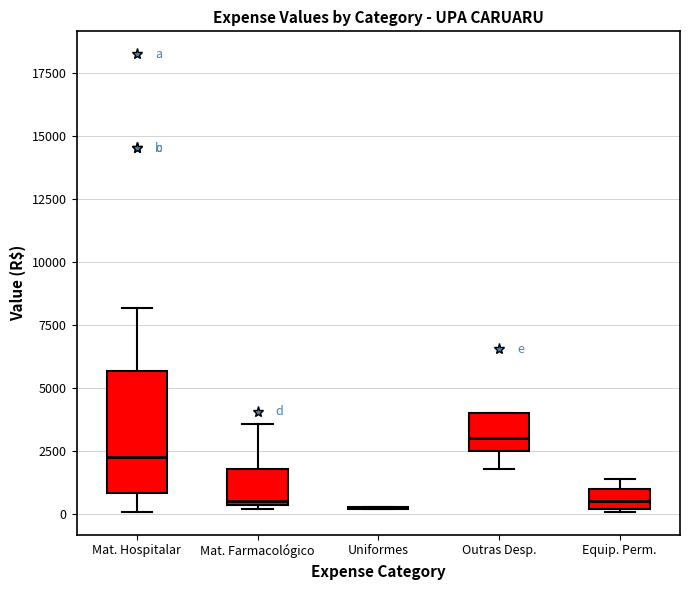

Reading left to right, transcribe this box plot: for each box, give where its median line is, the range the box spans, and where its two whiskers end, as read against the y-axis. The values are not printed on the chart, so give them approximately, as read against the axis.

Mat. Hospitalar: median 2000, box 1000 to 5500, whiskers 0 to 8000
Mat. Farmacológico: median 500 (just above the box's lower edge), box 500 to 2000, whiskers 0 to 3500
Uniformes: box collapsed to a line at 0, whiskers 0 to 500
Outras Desp.: median 3000, box 2500 to 4000, whiskers 2000 to 4000
Equip. Perm.: median 500, box 0 to 1000, whiskers 0 to 1500